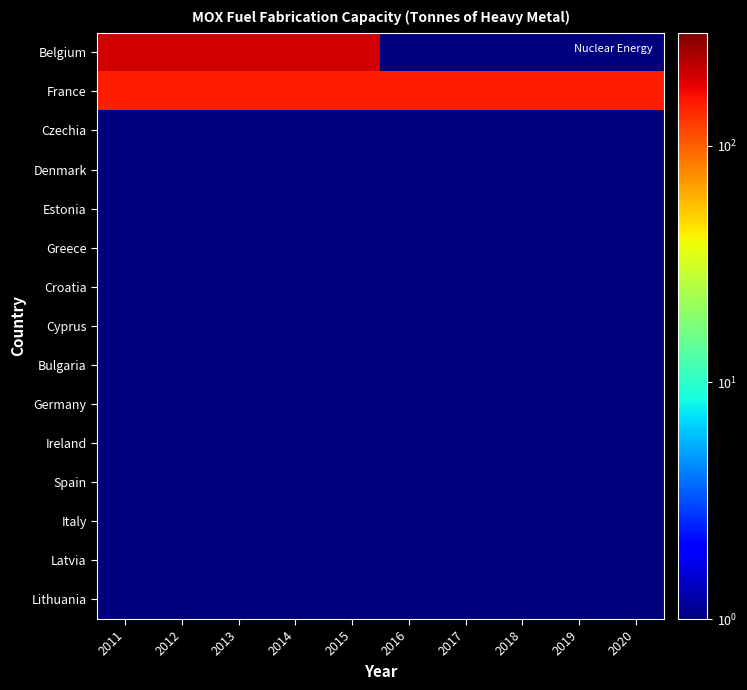

Which has a higher value, 2014 or 2017?

2014